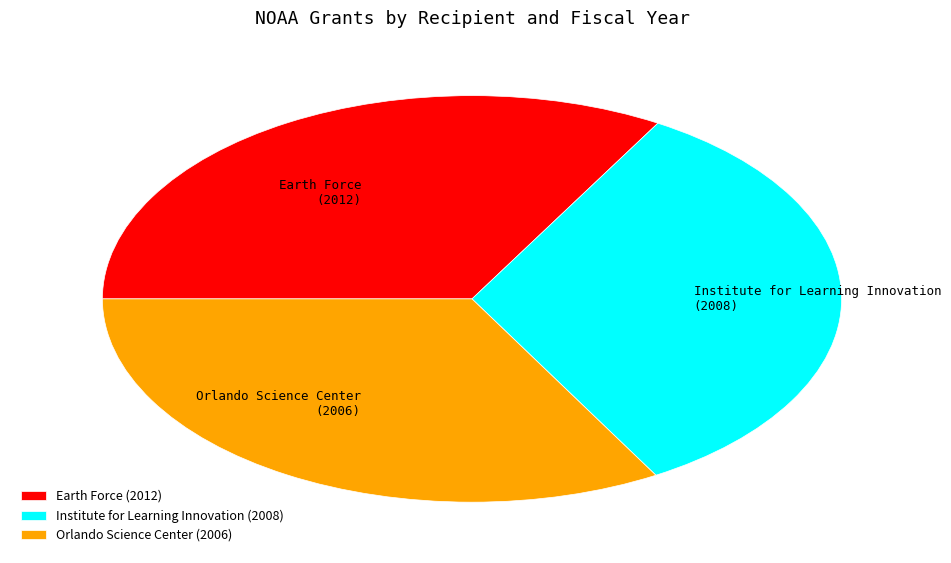

What is the ratio of the value at Orlando Science Center to the value at Earth Force?

1.0